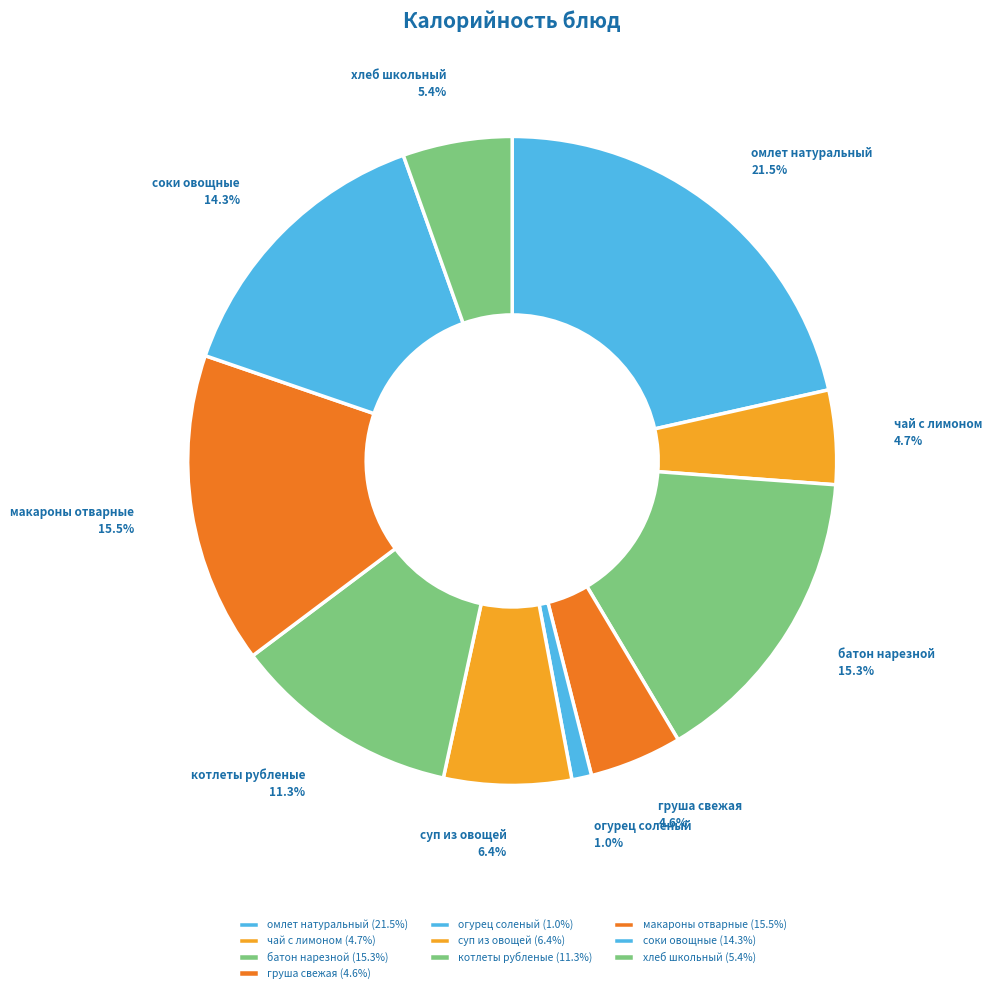

How many segments does this pie chart have?

10